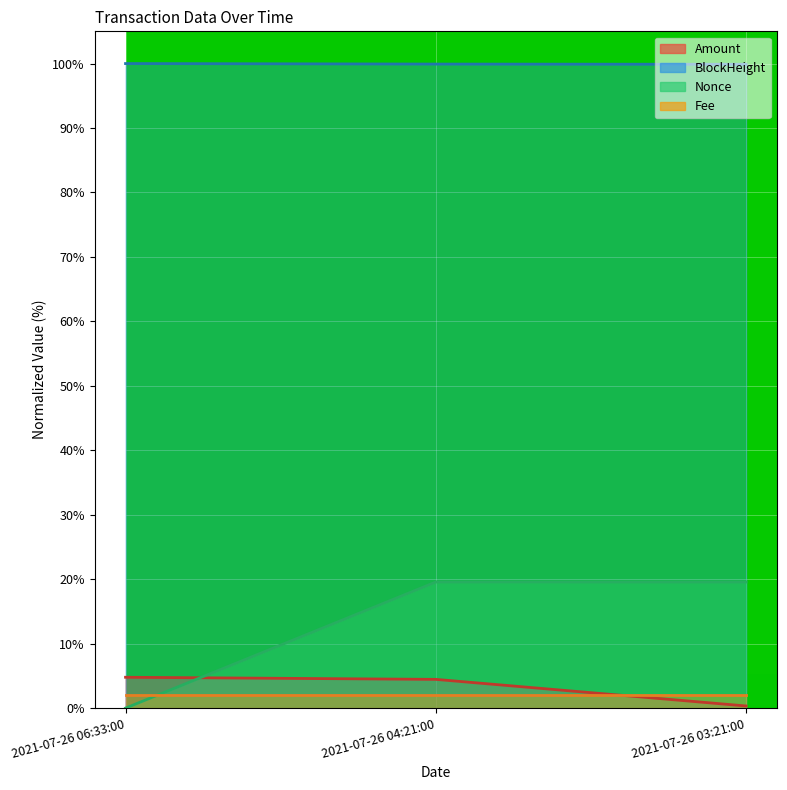

True or false: BlockHeight has a value of 56.1 at 2021-07-26 04:21:00.

False